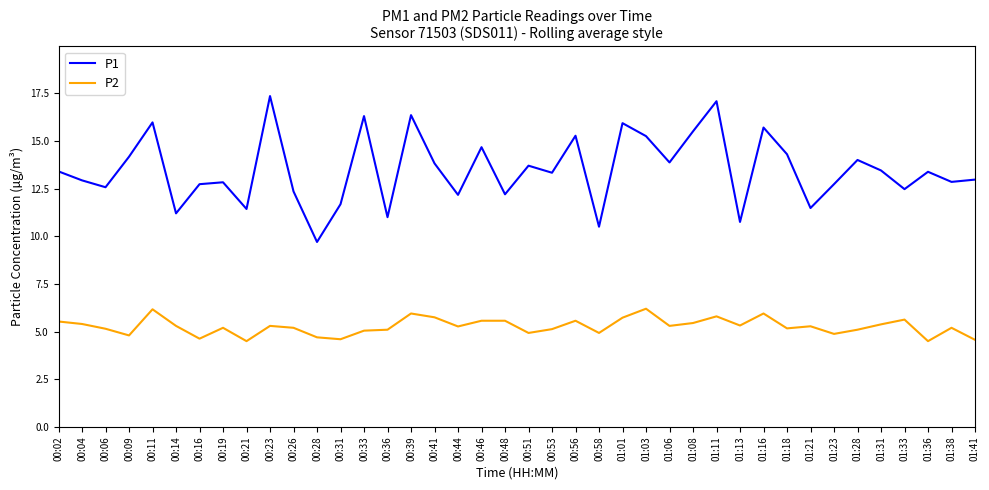

What position from the right is 01:01?

16